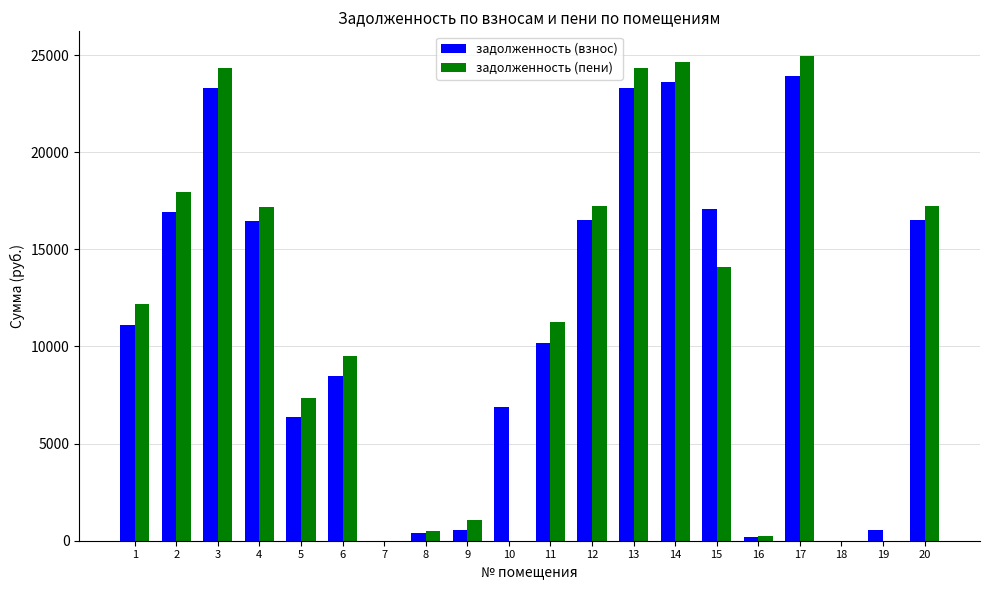

What are all the series names shown in the legend?

задолженность (взнос), задолженность (пени)